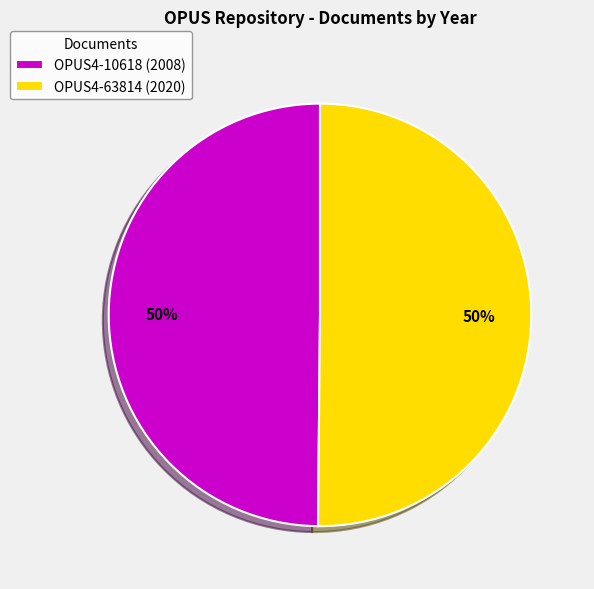

How many segments does this pie chart have?

2